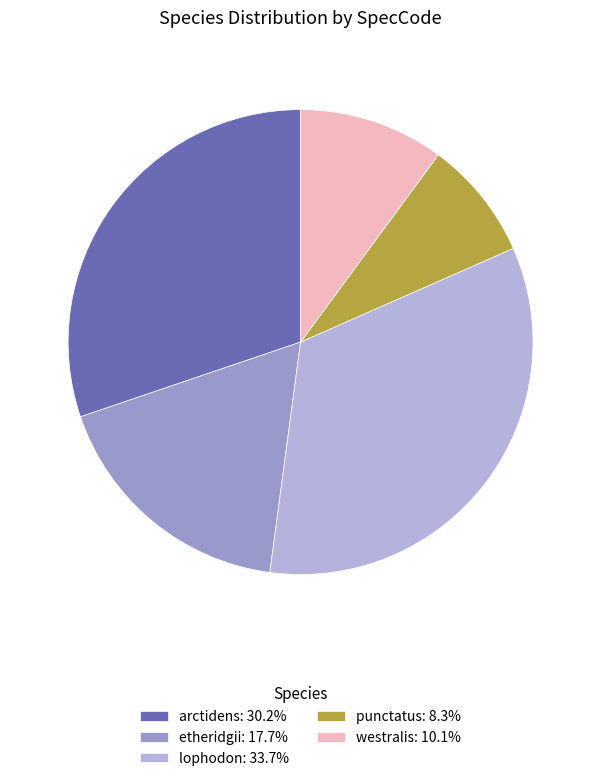

How many slices are in this pie chart?

5